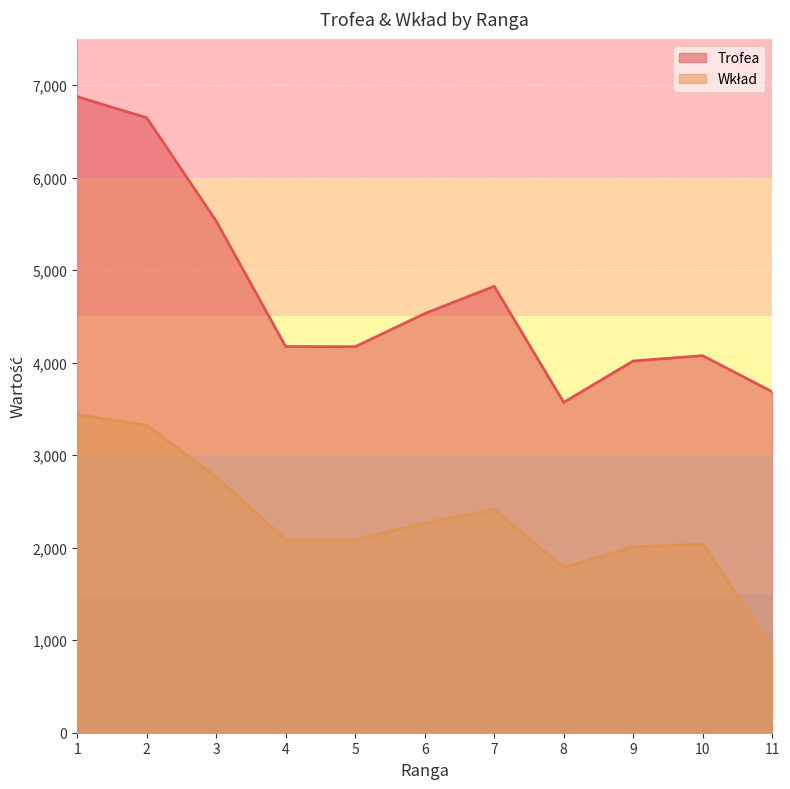

Which has a higher value, 8 or 11?

11